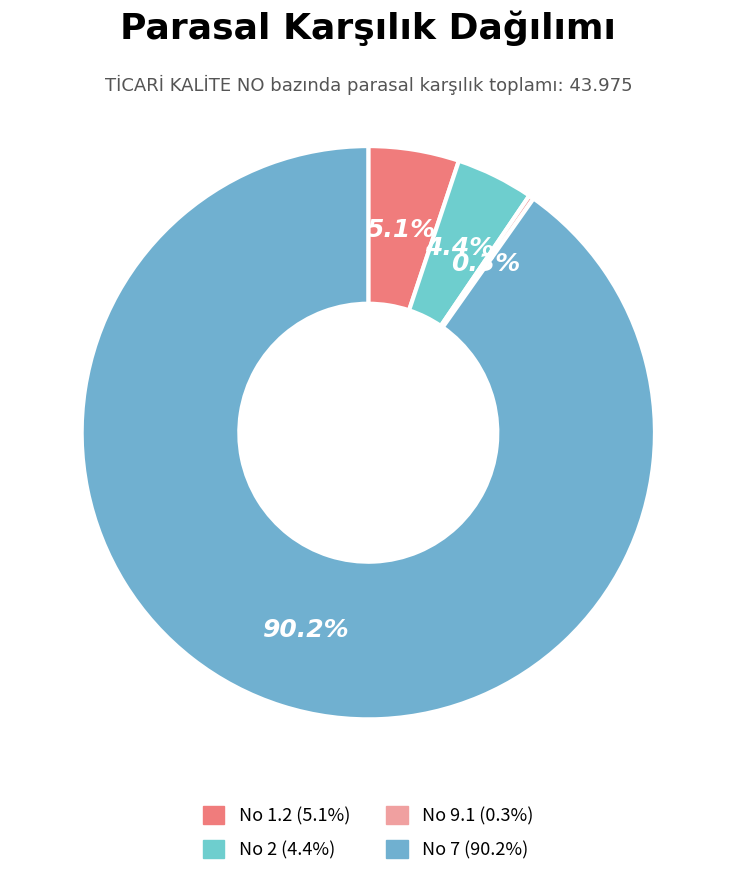

How many slices are in this pie chart?

4